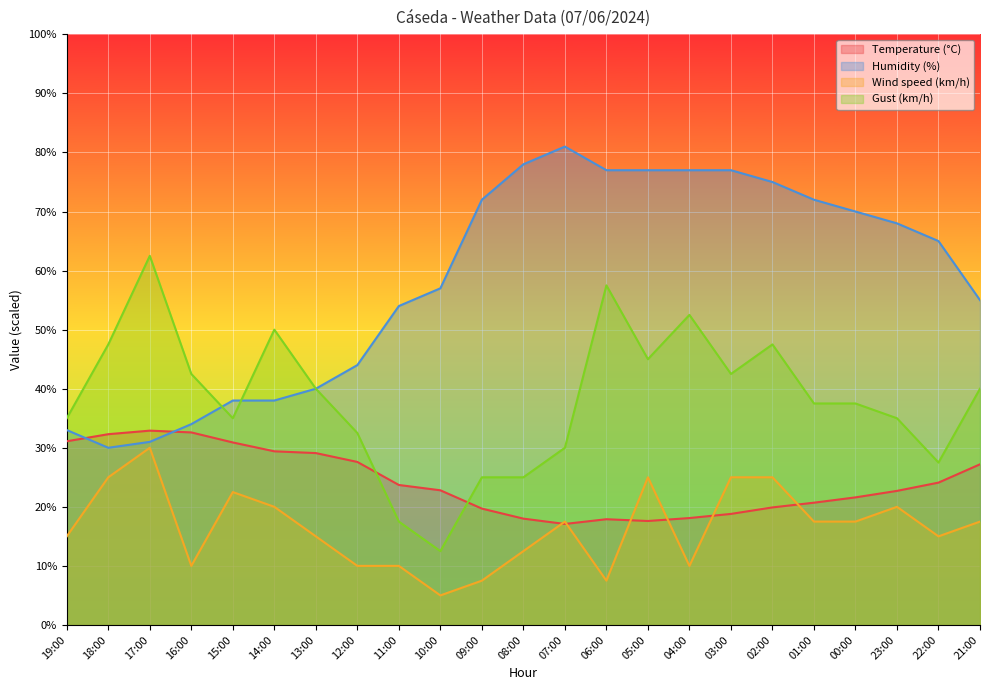

Reading left to right, transcribe all the data shown in this chart.

Temperature (°C): 31.1	32.3	32.9	32.6	30.9	29.4	29.1	27.6	23.7	22.8	19.7	18.0	17.1	17.9	17.6	18.1	18.8	19.9	20.7	21.6	22.7	24.1	27.2
Humidity (%): 33.0	30.0	31.0	34.0	38.0	38.0	40.0	44.0	54.0	57.0	72.0	78.0	81.0	77.0	77.0	77.0	77.0	75.0	72.0	70.0	68.0	65.0	55.0
Wind speed (km/h): 15.0	25.0	30.0	10.0	22.5	20.0	15.0	10.0	10.0	5.0	7.5	12.5	17.5	7.5	25.0	10.0	25.0	25.0	17.5	17.5	20.0	15.0	17.5
Gust (km/h): 35.0	47.5	62.5	42.5	35.0	50.0	40.0	32.5	17.5	12.5	25.0	25.0	30.0	57.5	45.0	52.5	42.5	47.5	37.5	37.5	35.0	27.5	40.0